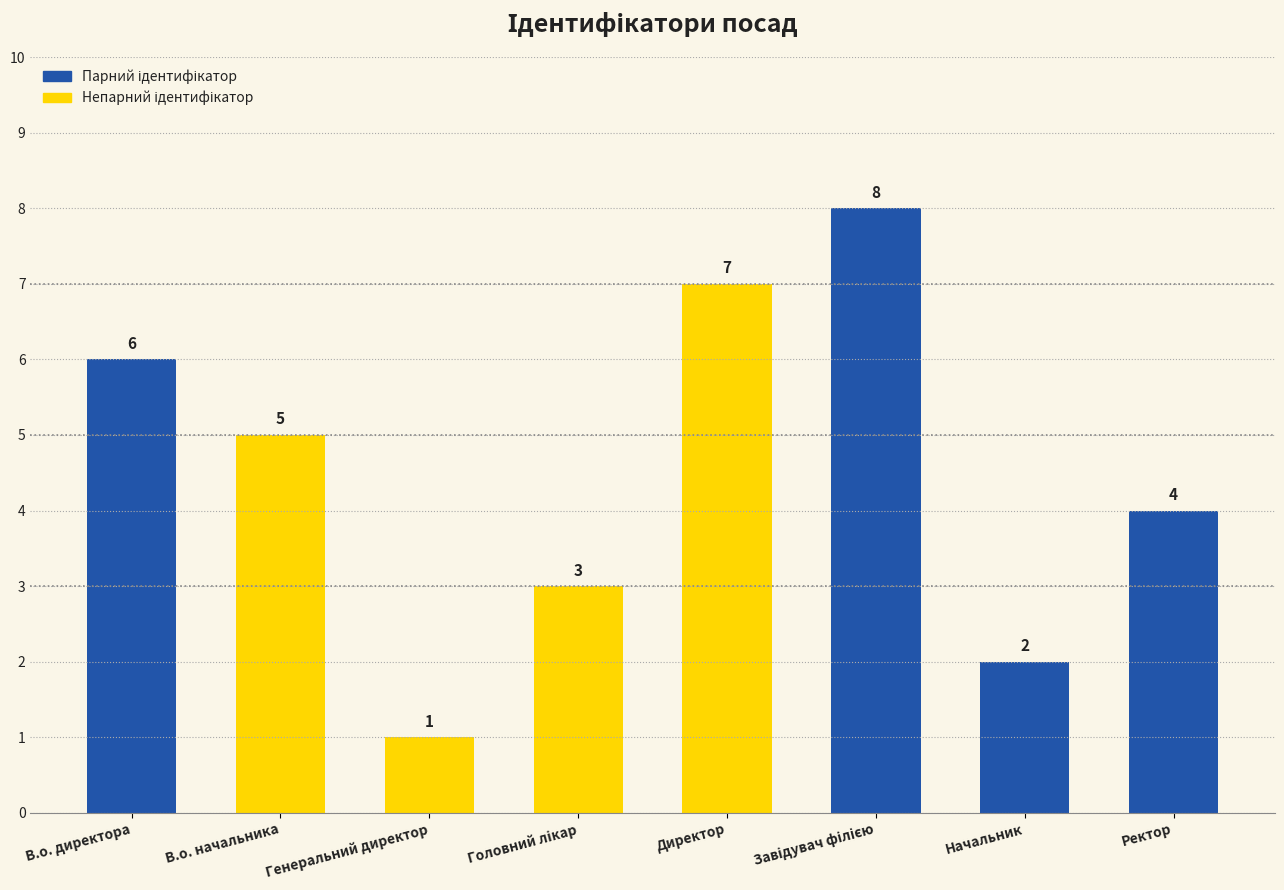

Reading right to left, transcribe all the data shown in this chart.

4	2	8	7	3	1	5	6